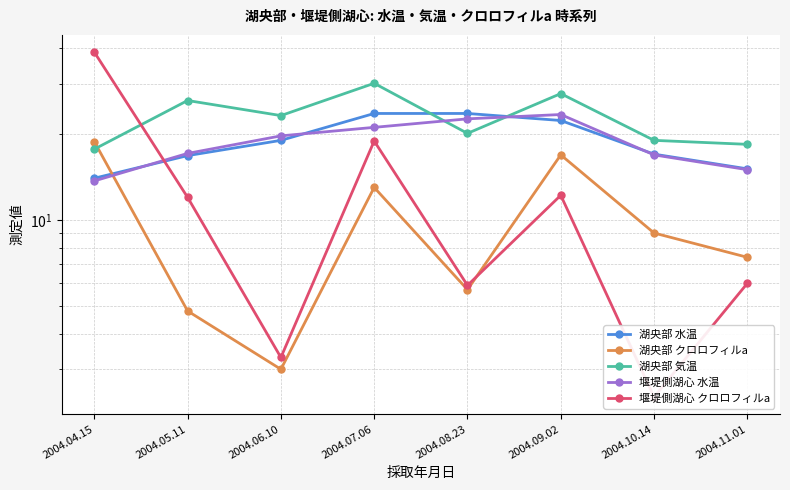

Reading left to right, list all the values displayed in this chart.

湖央部 水温: 2004.04.15=14.0	2004.05.11=16.8	2004.06.10=19.0	2004.07.06=23.6	2004.08.23=23.6	2004.09.02=22.3	2004.10.14=17.0	2004.11.01=15.1
湖央部 クロロフィルa: 2004.04.15=18.8	2004.05.11=4.8	2004.06.10=3.0	2004.07.06=13.0	2004.08.23=5.7	2004.09.02=16.9	2004.10.14=9.0	2004.11.01=7.4
湖央部 気温: 2004.04.15=17.7	2004.05.11=26.2	2004.06.10=23.2	2004.07.06=30.1	2004.08.23=20.1	2004.09.02=27.7	2004.10.14=19.0	2004.11.01=18.4
堰堤側湖心 水温: 2004.04.15=13.7	2004.05.11=17.1	2004.06.10=19.7	2004.07.06=21.1	2004.08.23=22.6	2004.09.02=23.4	2004.10.14=16.9	2004.11.01=15.0
堰堤側湖心 クロロフィルa: 2004.04.15=38.7	2004.05.11=12.0	2004.06.10=3.3	2004.07.06=18.9	2004.08.23=5.9	2004.09.02=12.2	2004.10.14=2.4	2004.11.01=6.0